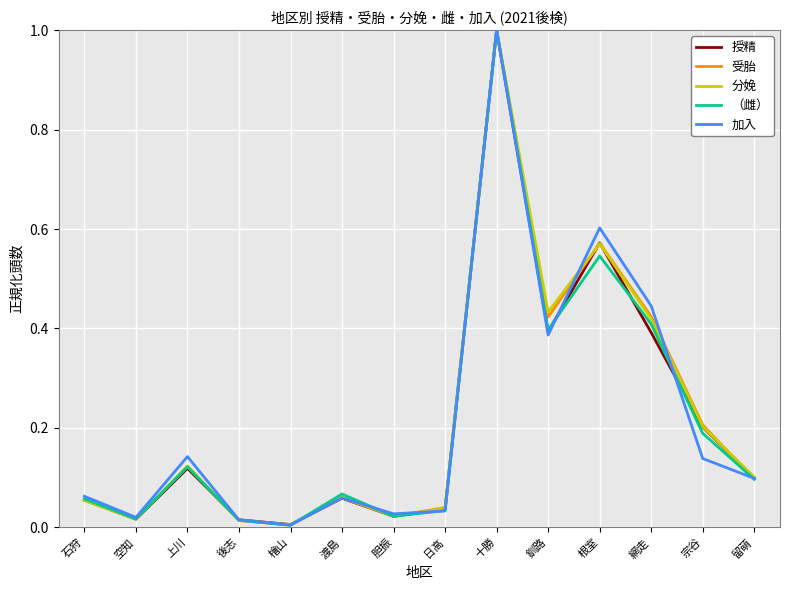

True or false: 加入 has more than 0 interior local peaks.

True